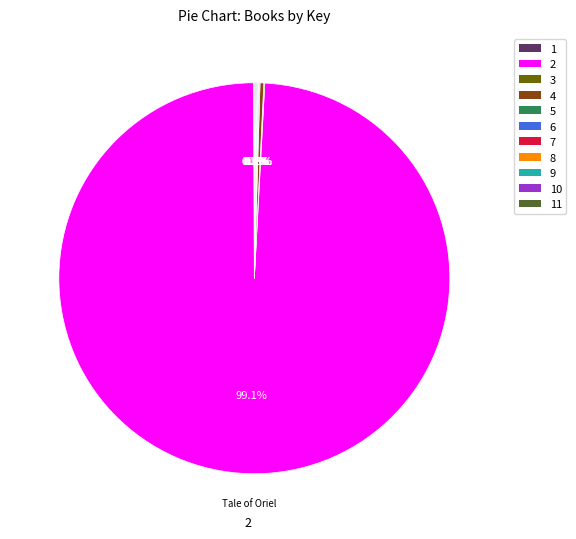

Is there any slice that represents more than half of the pie?

Yes